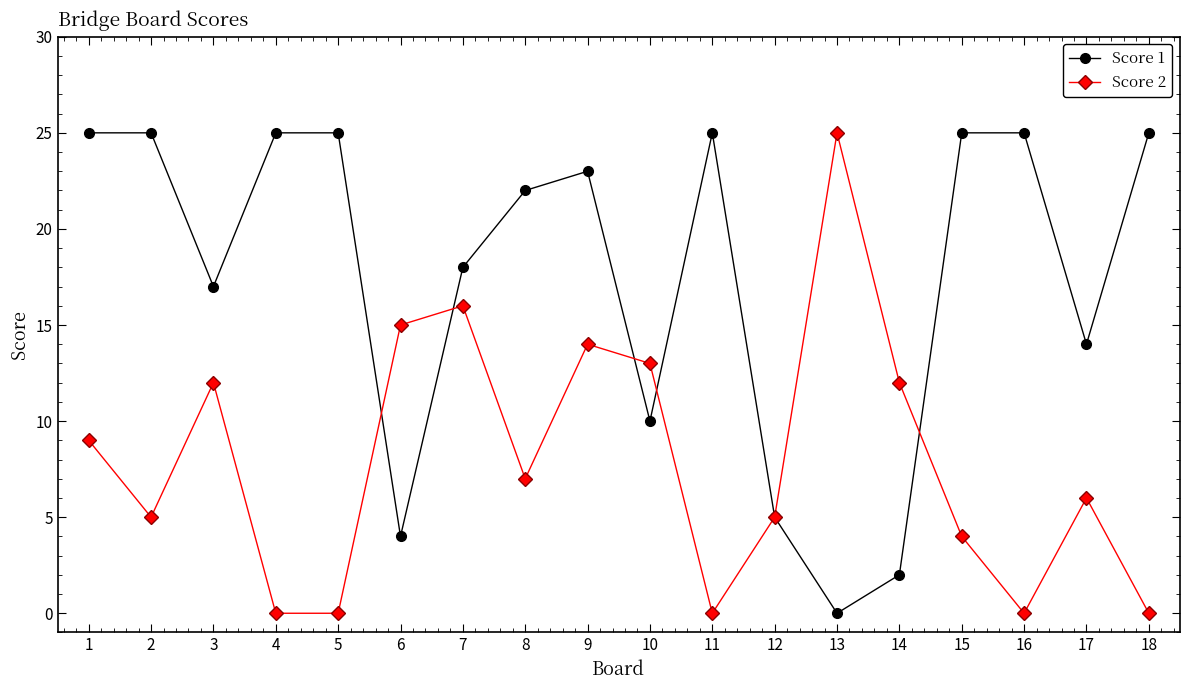

The Score 2 series shows 25 at 13. True or false?

True